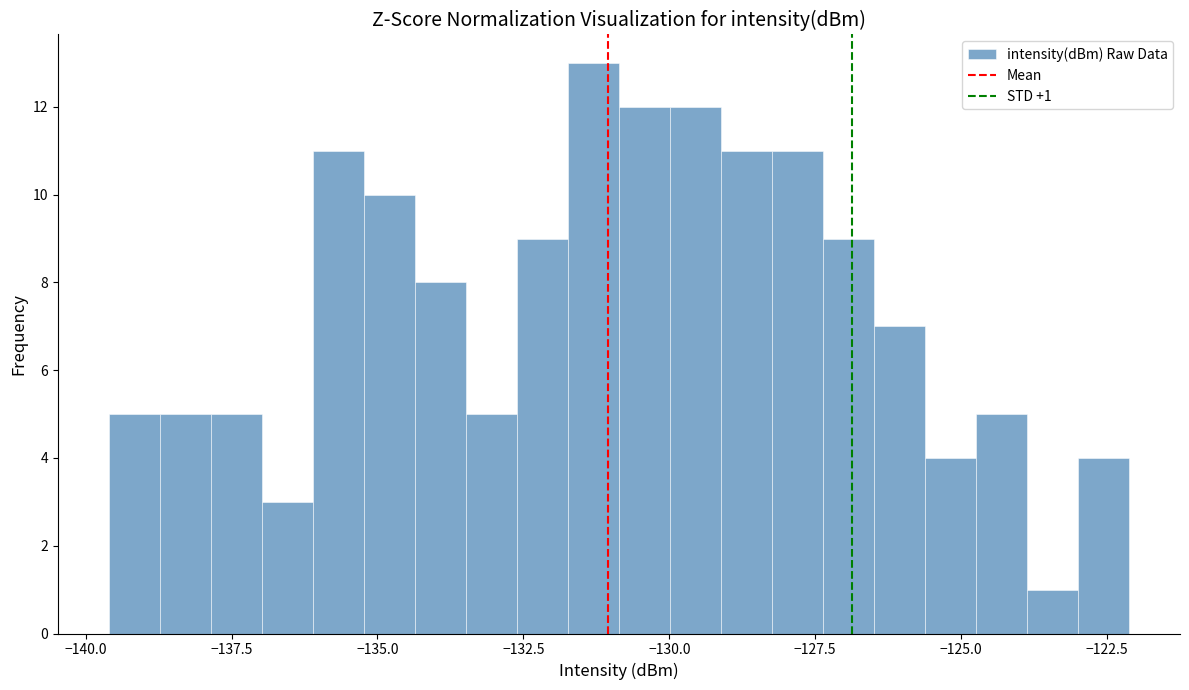

Read against the x-axis, roughly where is the centre of the tallest bar?

-131.5